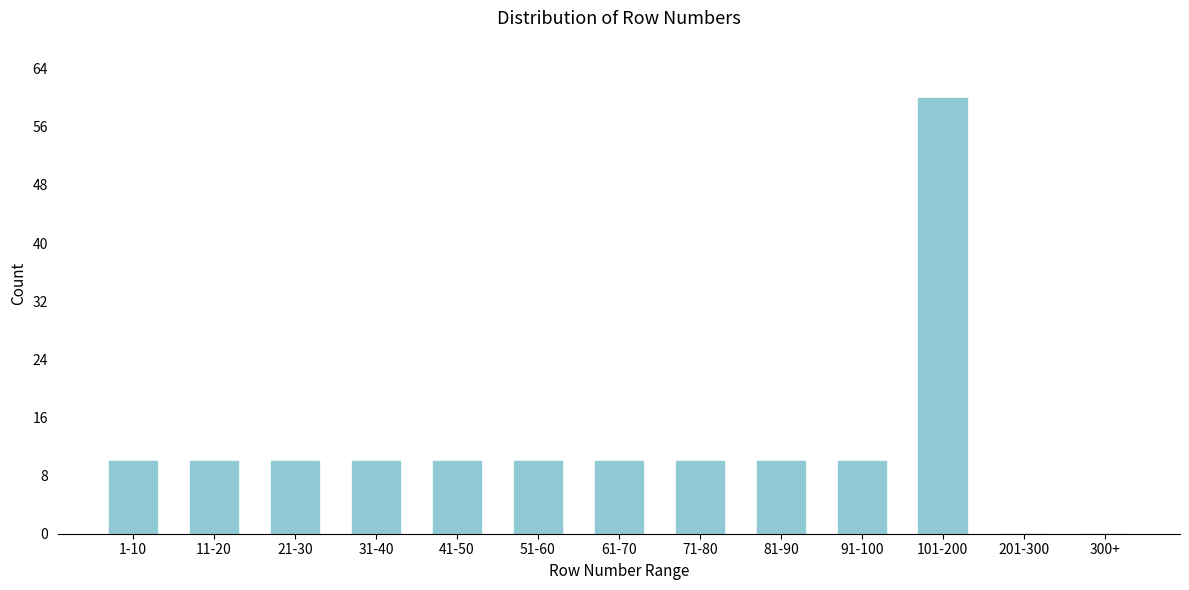

Reading left to right, list all the values displayed in this chart.

1-10=10	11-20=10	21-30=10	31-40=10	41-50=10	51-60=10	61-70=10	71-80=10	81-90=10	91-100=10	101-200=60	201-300=0	300+=0